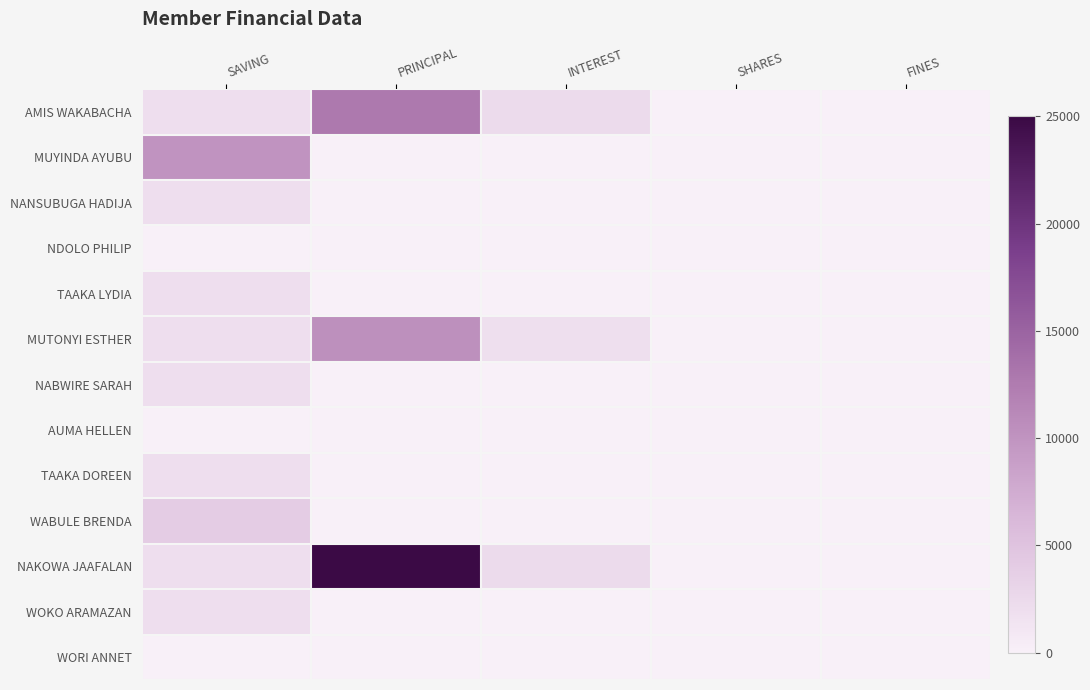

At which category is the sum across all series the highest?

PRINCIPAL